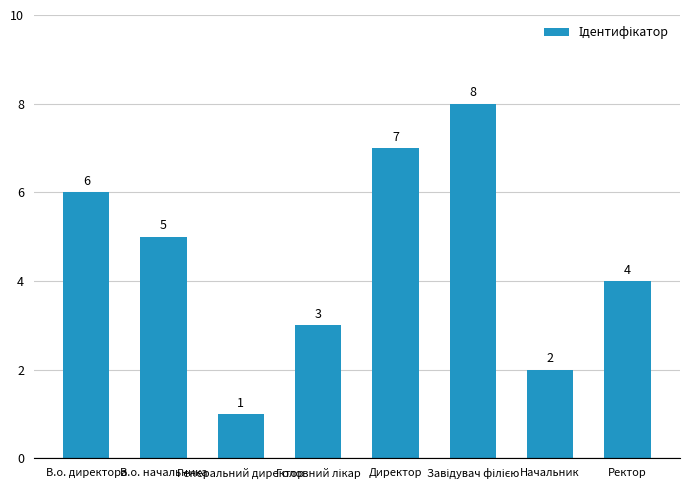

How many data points does each series have?

8